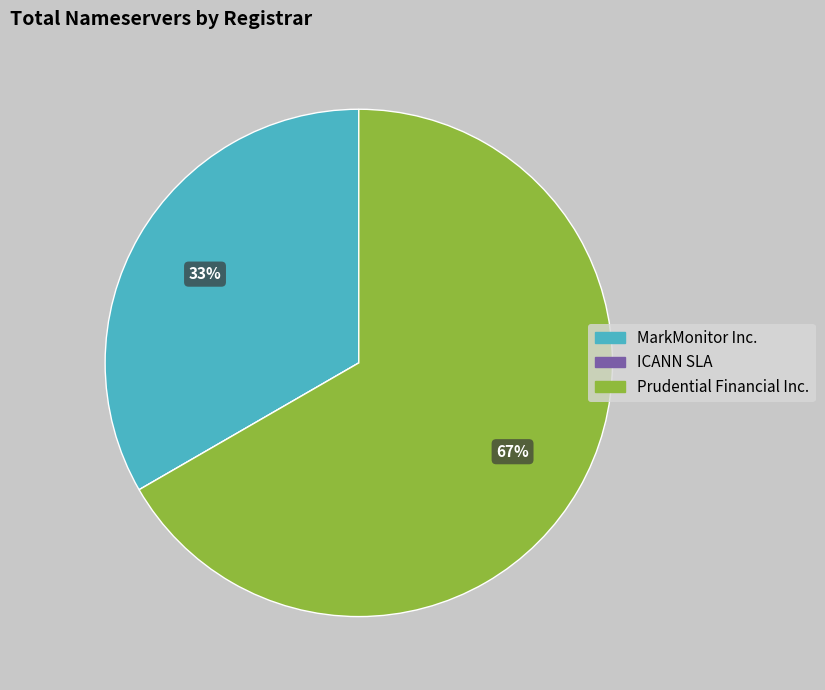

Is it true that MarkMonitor Inc. is 40% of the pie?

False